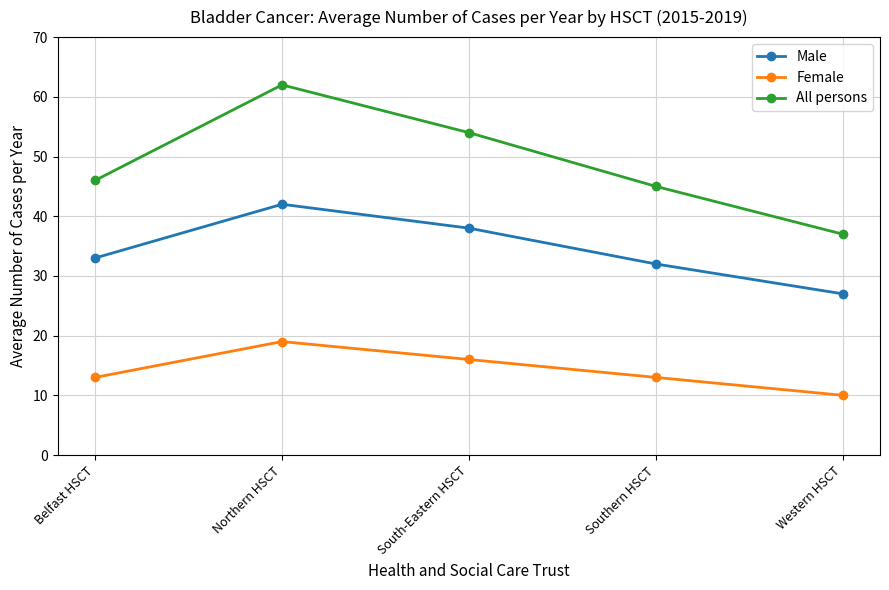

What are all the series names shown in the legend?

Male, Female, All persons